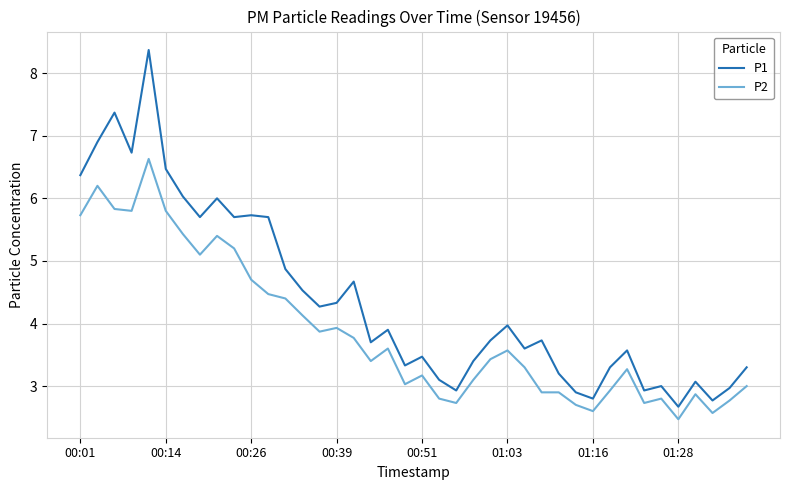

What is the difference between the maximum and minimum values in the P1 series?

5.7